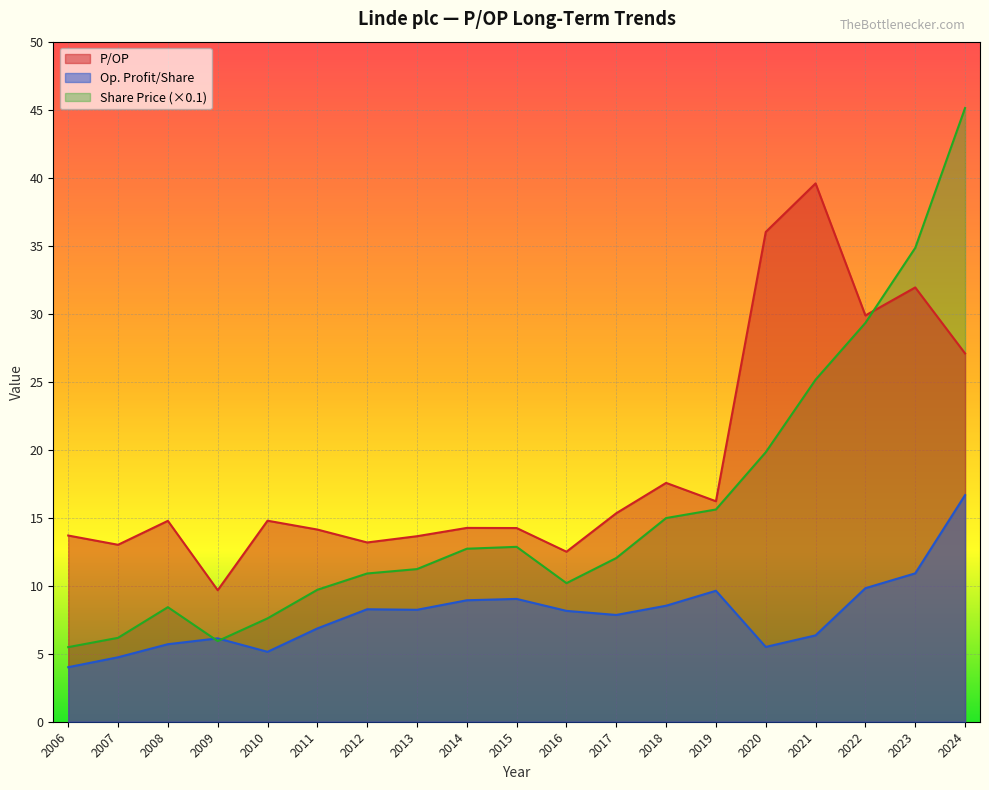

What is the approximate value of Share Price at 2017?

12.0